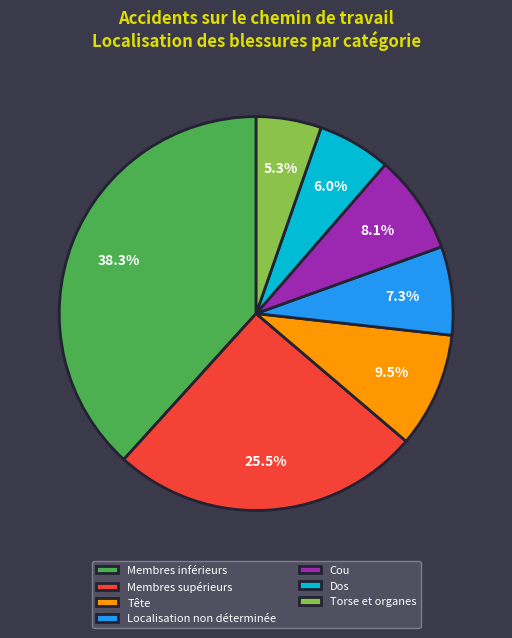

Which slice is the smallest?

Torse et organes